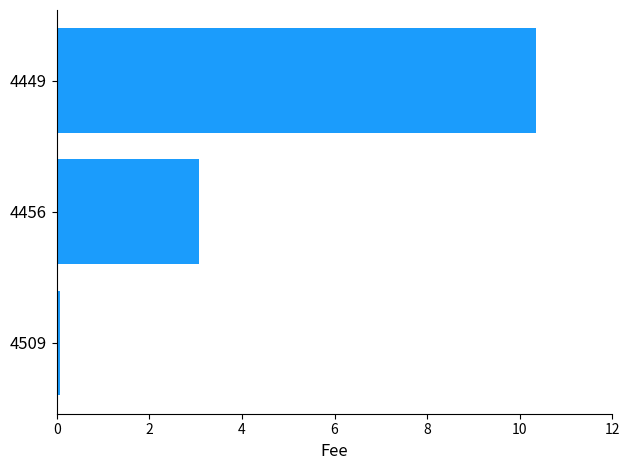

What is the difference between the maximum and minimum values?

10.3